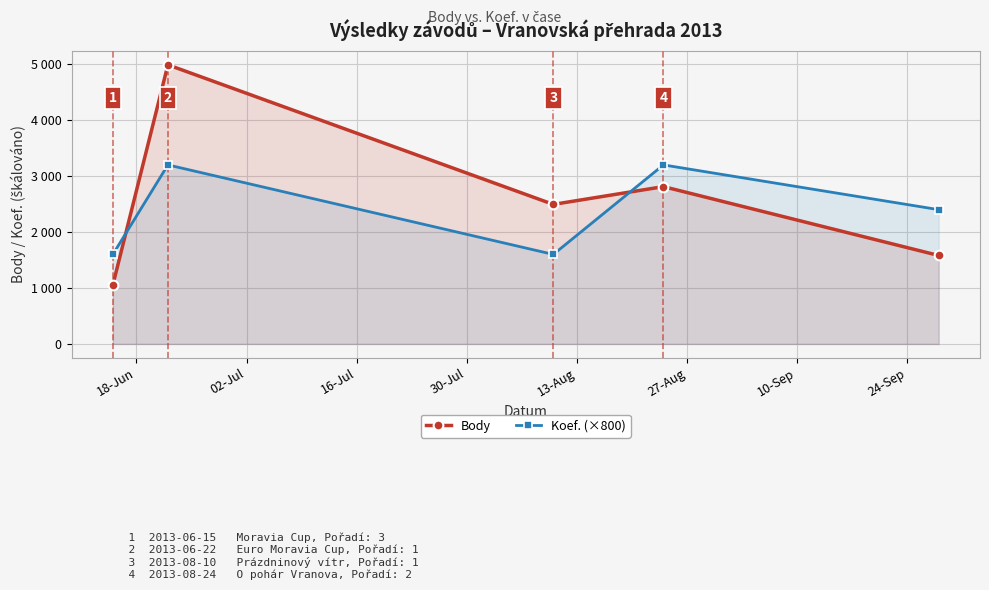

What is the sum of all Body values?

12930